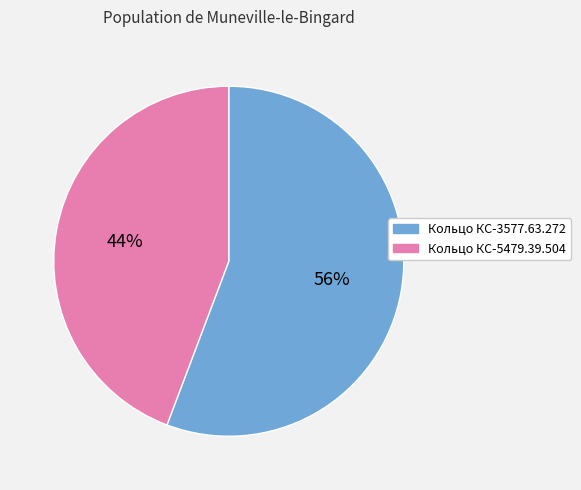

Does Кольцо КС-5479.39.504 represent more than half of the total?

No